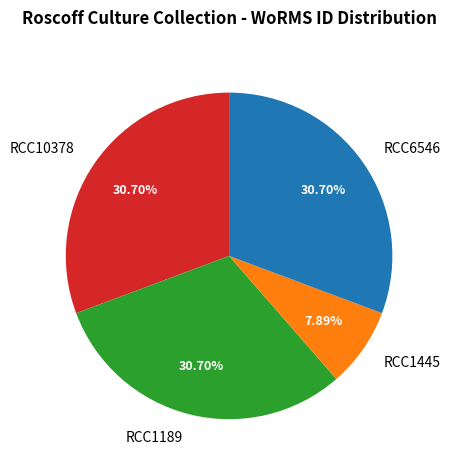

To the nearest percent, what is the combined percentage of RCC1189 and RCC1445?

39%